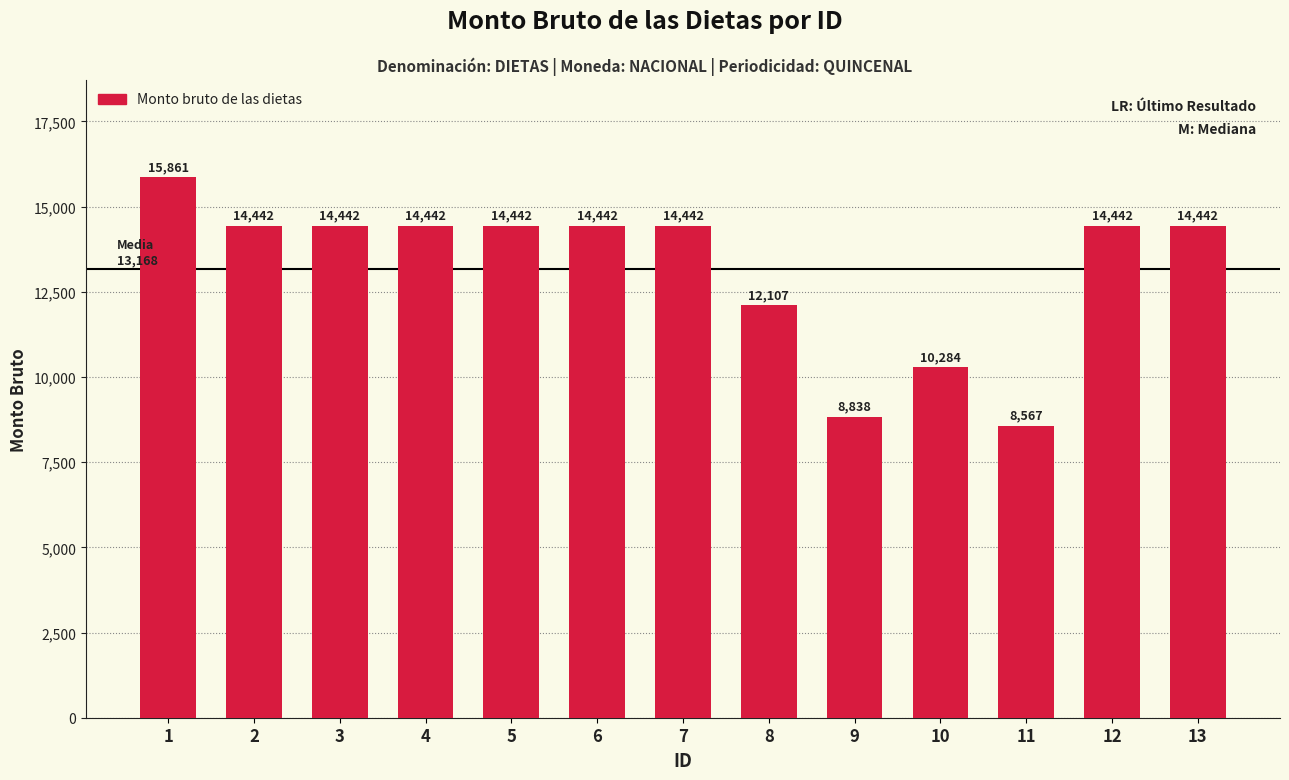

The chart shows a value of 14442 at 7. True or false?

True